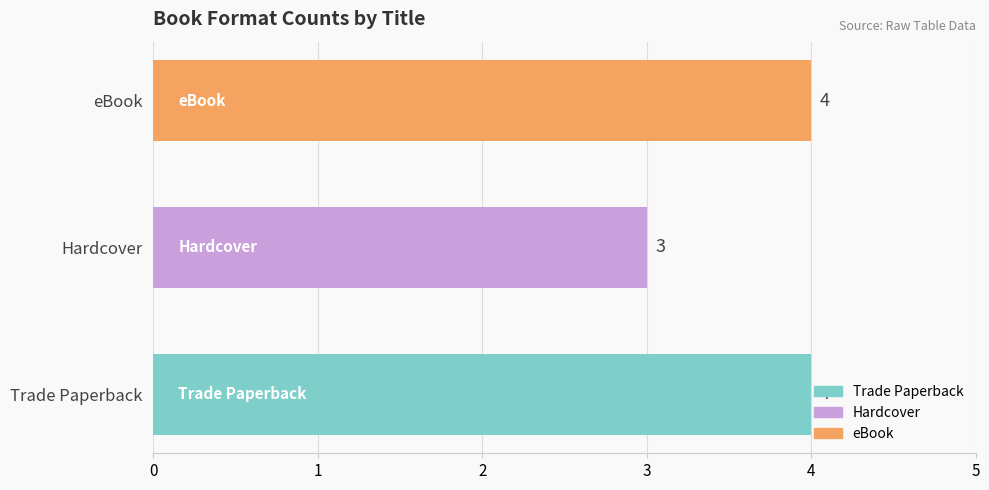

Where is the data nearest to the value 3?

Hardcover